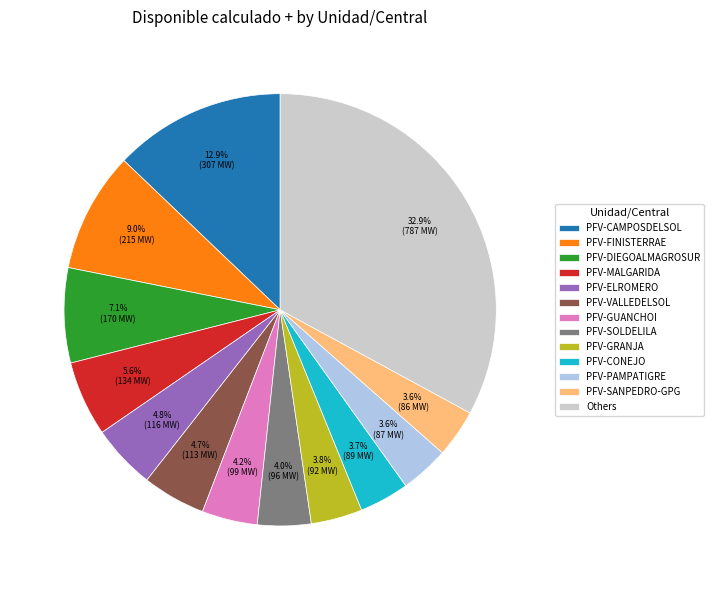

What is the total percentage of Others and PFV-MALGARIDA?

38.5%